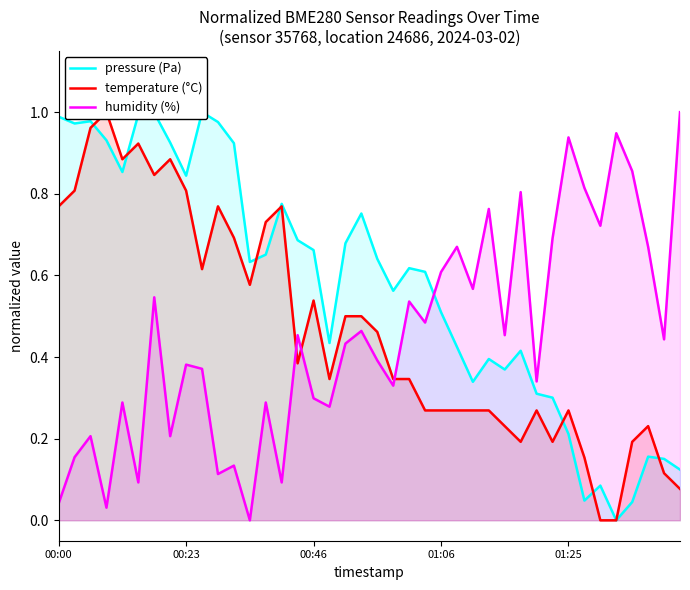

Reading left to right, extract all data points from this chart.

pressure (Pa): 1.0	1.0	1.0	0.9	0.9	1.0	1.0	0.9	0.8	1.0	1.0	0.9	0.6	0.7	0.8	0.7	0.7	0.4	0.7	0.8	0.6	0.6	0.6	0.6	0.5	0.4	0.3	0.4	0.4	0.4	0.3	0.3	0.2	0.0	0.1	0.0	0.0	0.2	0.2	0.1
temperature (°C): 0.8	0.8	1.0	1.0	0.9	0.9	0.8	0.9	0.8	0.6	0.8	0.7	0.6	0.7	0.8	0.4	0.5	0.3	0.5	0.5	0.5	0.3	0.3	0.3	0.3	0.3	0.3	0.3	0.2	0.2	0.3	0.2	0.3	0.2	0.0	0.0	0.2	0.2	0.1	0.1
humidity (%): 0.0	0.2	0.2	0.0	0.3	0.1	0.5	0.2	0.4	0.4	0.1	0.1	0.0	0.3	0.1	0.5	0.3	0.3	0.4	0.5	0.4	0.3	0.5	0.5	0.6	0.7	0.6	0.8	0.5	0.8	0.3	0.7	0.9	0.8	0.7	0.9	0.9	0.7	0.4	1.0